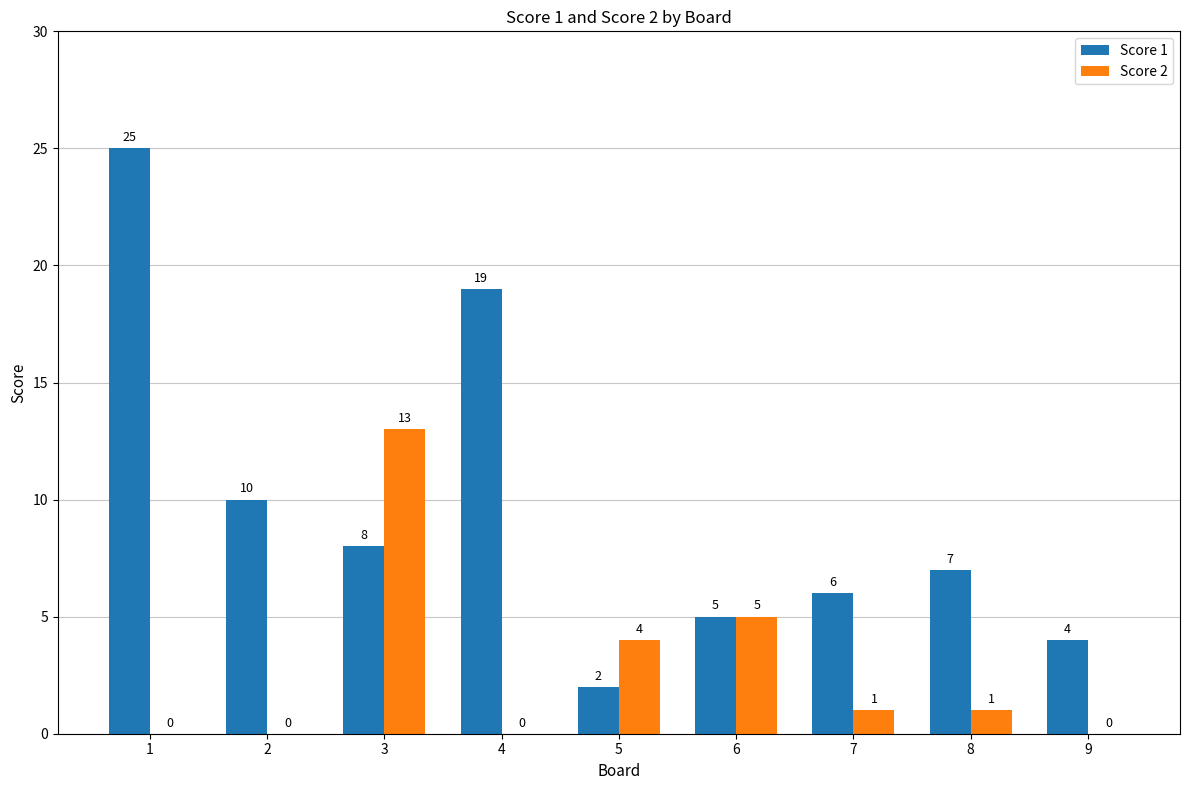

What is the total value across all series at 3?

21